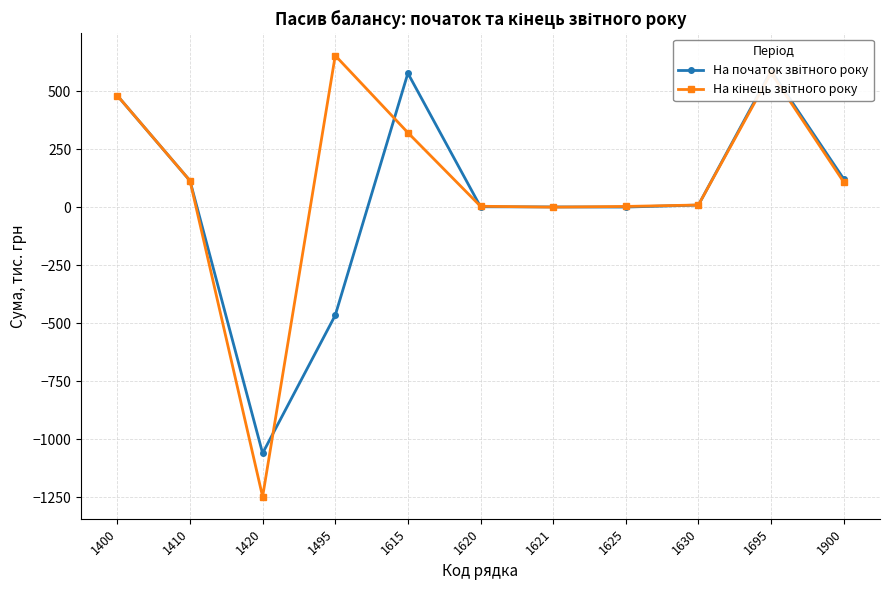

Rank the series by their maximum value, from lowest to highest.

На початок звітного року, На кінець звітного року